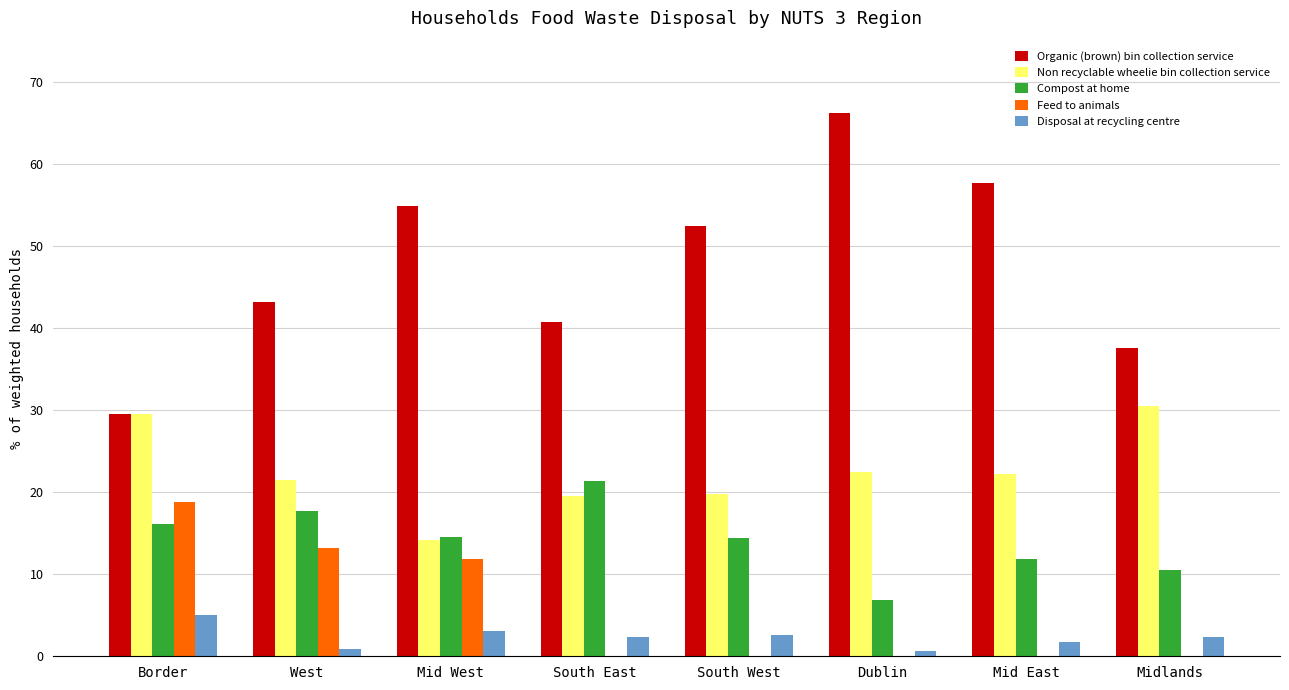

Which series changed the most between Mid West and South East?

Organic (brown) bin collection service